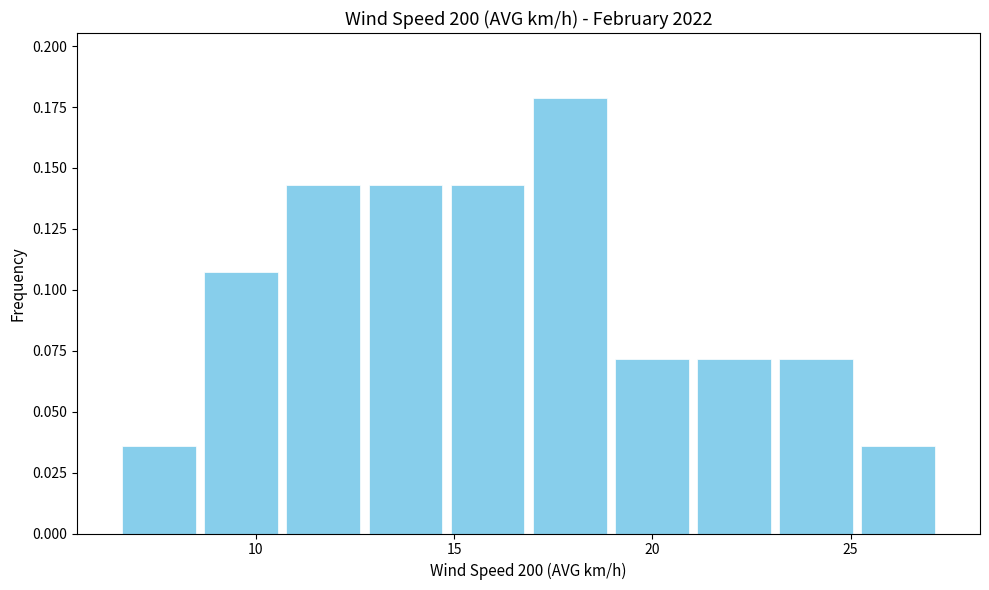

Reading left to right, list every bar in this chart as the range it spans on the x-axis followed by its height. Neither the bar edges nor the heights are printed on the chart, so give them approximately, as read against the axes.

6.5 to 8.5: 0.035
8.5 to 10.5: 0.105
10.5 to 12.5: 0.145
12.5 to 15.0: 0.145
15.0 to 17.0: 0.145
17.0 to 19.0: 0.180
19.0 to 21.0: 0.070
21.0 to 23.0: 0.070
23.0 to 25.0: 0.070
25.0 to 27.0: 0.035